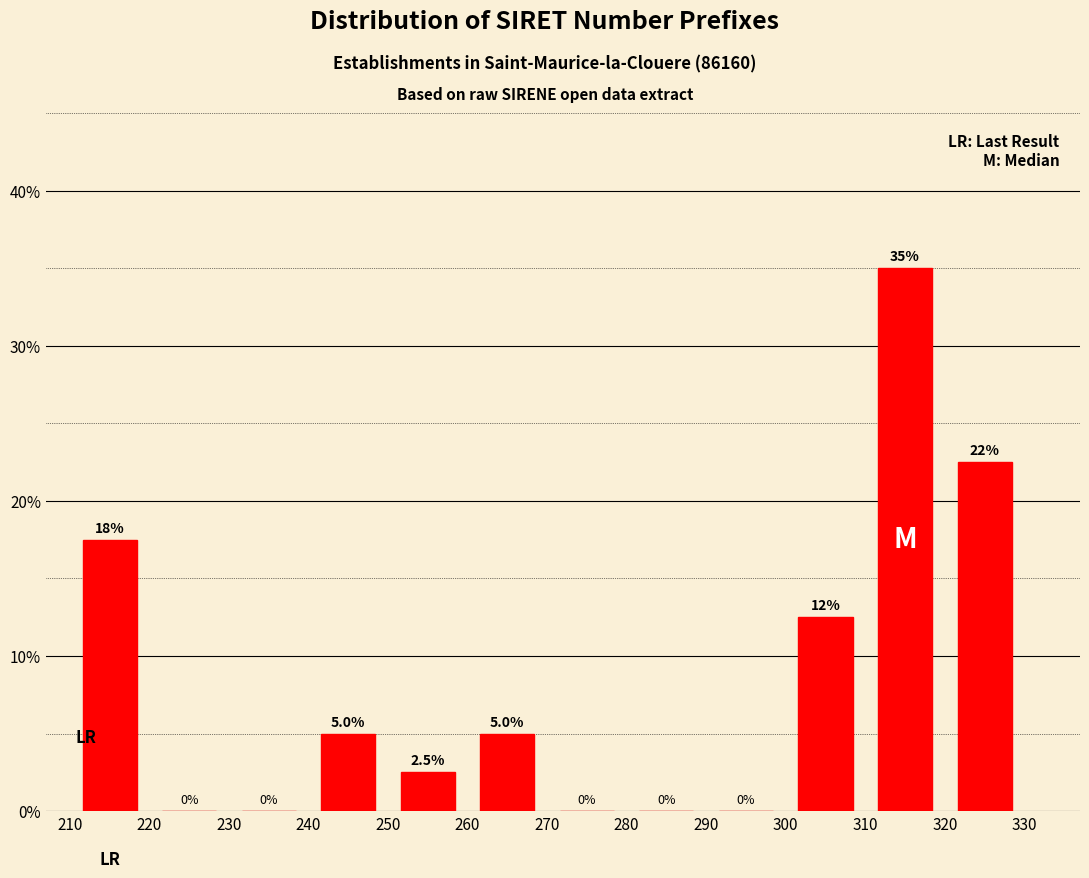

Over which range of the x-axis is the bar tallest?

310 to 320